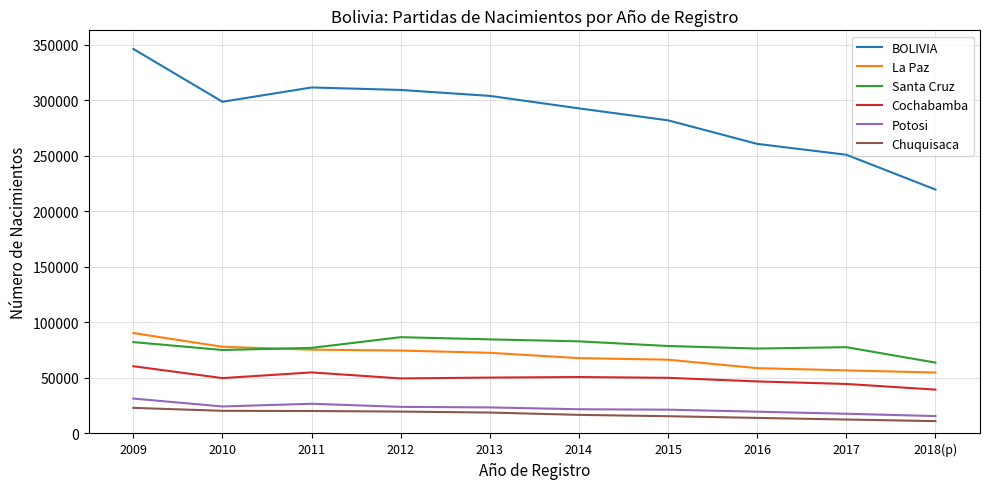

What is the spread (max minus min) of values at 2018(p)?

208386